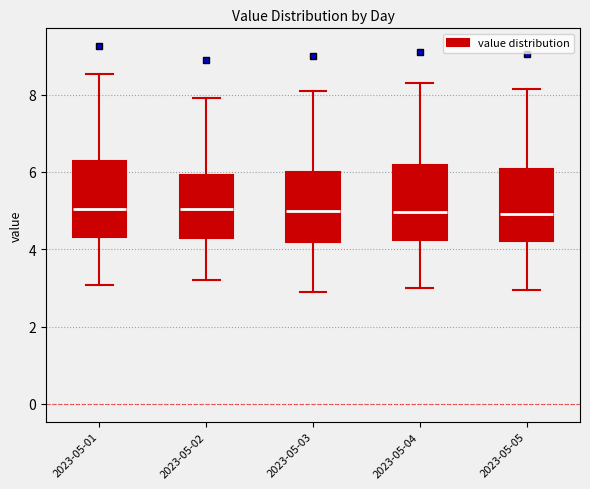

Reading left to right, read every box against the y-axis: the position of its median line, the range the box covers, and the ends of its whiskers. The values are not printed on the chart, so give them approximately, as read against the axis.

2023-05-01: median 5.0, box 4.4 to 6.2, whiskers 3.0 to 8.6
2023-05-02: median 5.0, box 4.4 to 6.0, whiskers 3.2 to 8.0
2023-05-03: median 5.0, box 4.2 to 6.0, whiskers 3.0 to 8.2
2023-05-04: median 5.0, box 4.2 to 6.2, whiskers 3.0 to 8.4
2023-05-05: median 5.0, box 4.2 to 6.0, whiskers 3.0 to 8.2